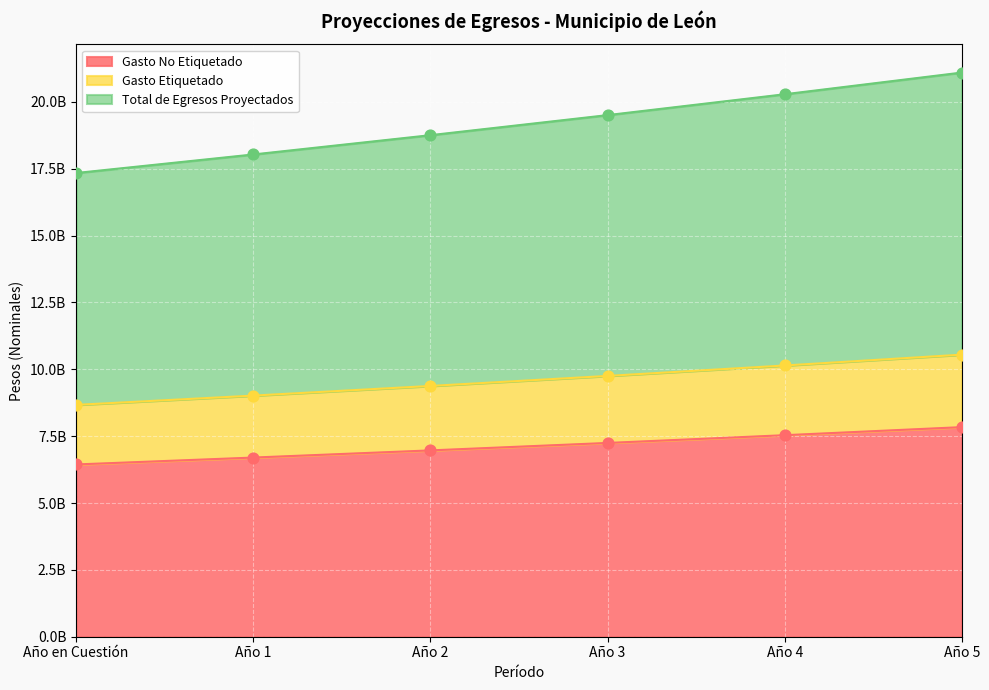

What are all the series names shown in the legend?

Gasto No Etiquetado, Gasto Etiquetado, Total de Egresos Proyectados